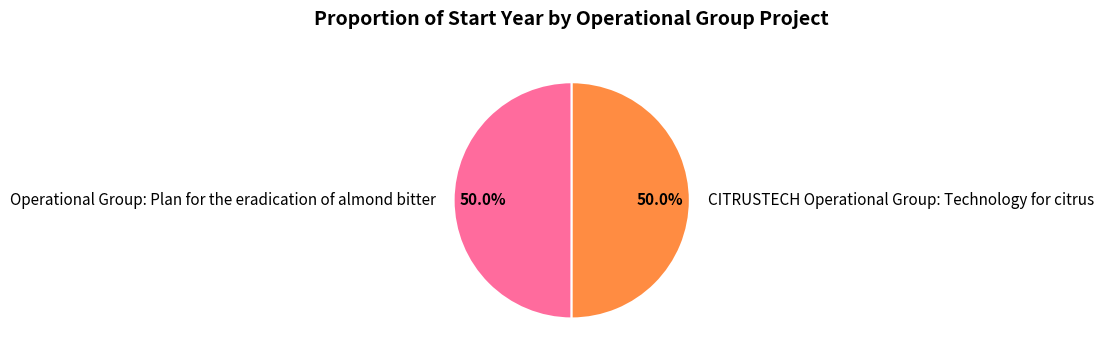

Combined, what portion of the pie is CITRUSTECH Operational Group: Technology for citrus and Operational Group: Plan for the eradication of almond bitter?

100.0%